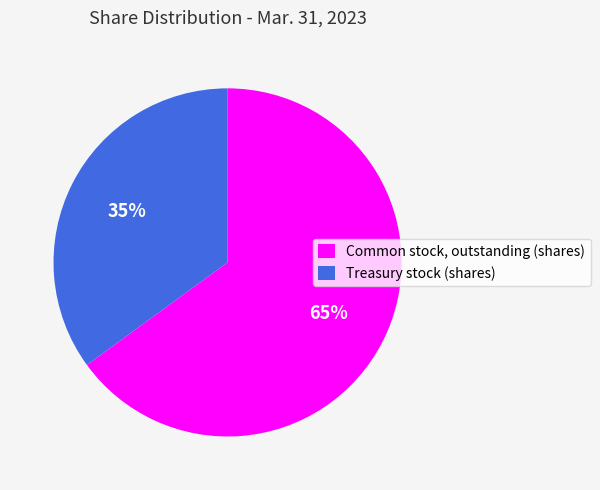

True or false: Common stock, outstanding (shares) accounts for 65% of the total.

True